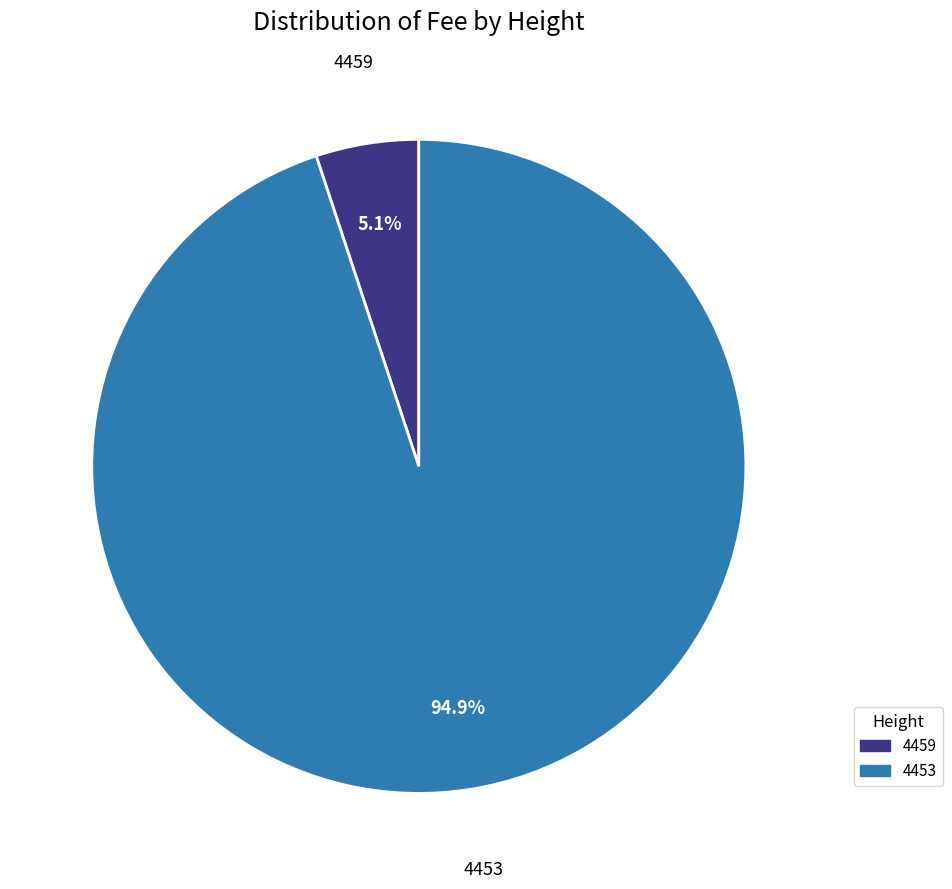

To the nearest percent, what percentage of the pie is 4453?

95%